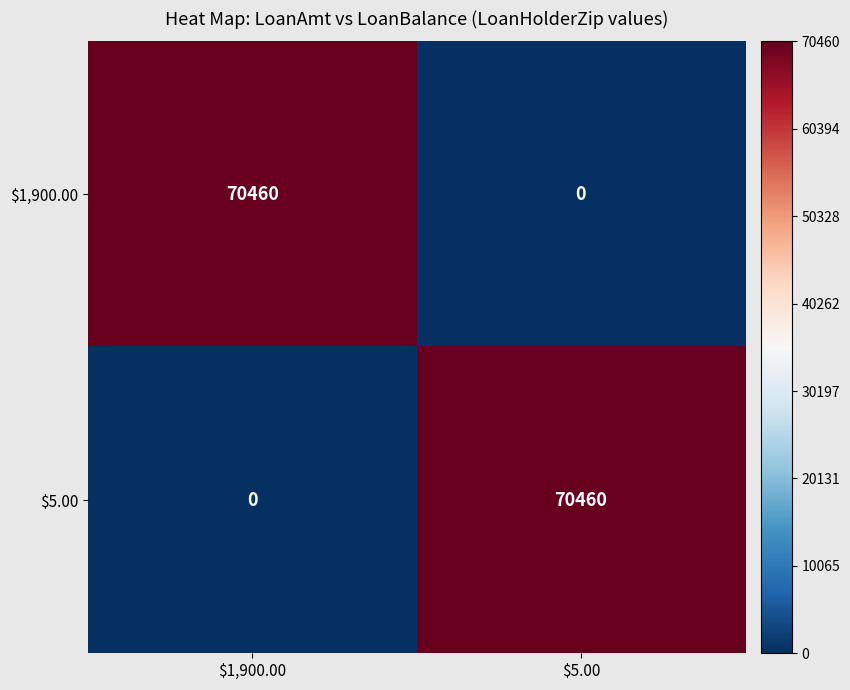

What is the maximum value shown in the chart?

70460